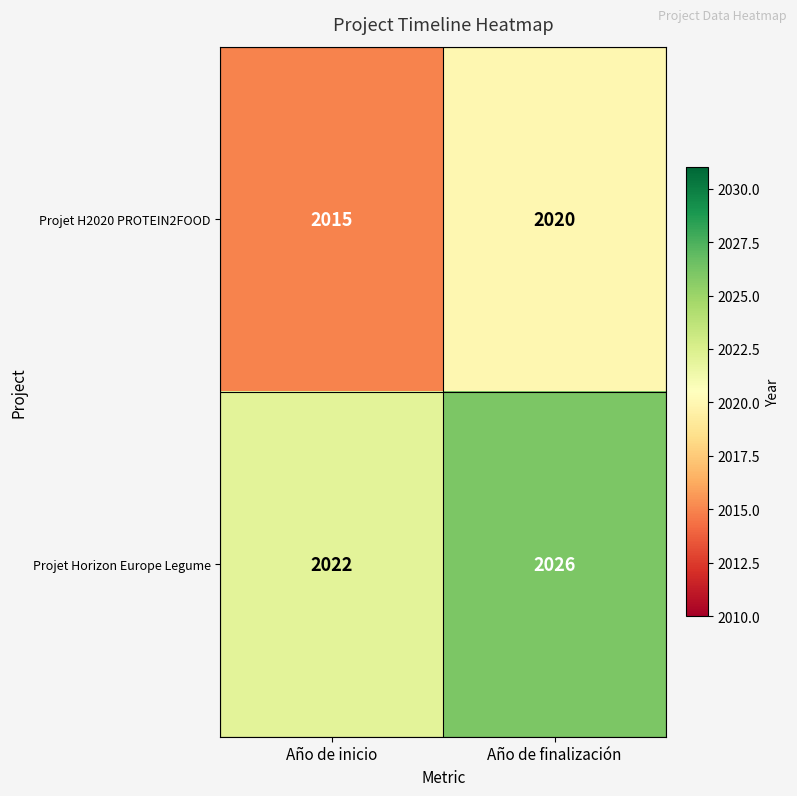

The Projet Horizon Europe Legume series shows 3544 at Año de inicio. True or false?

False